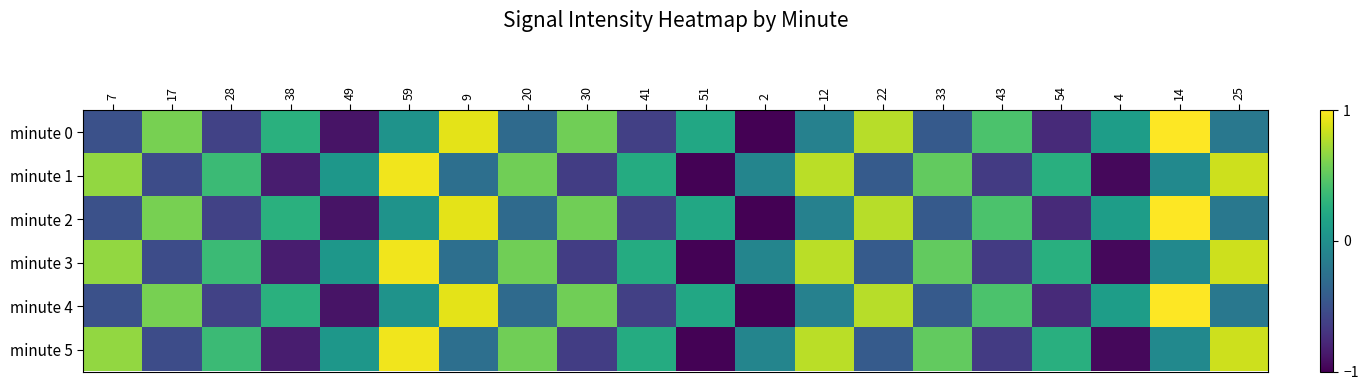

Between 43 and 59, which is larger?

43